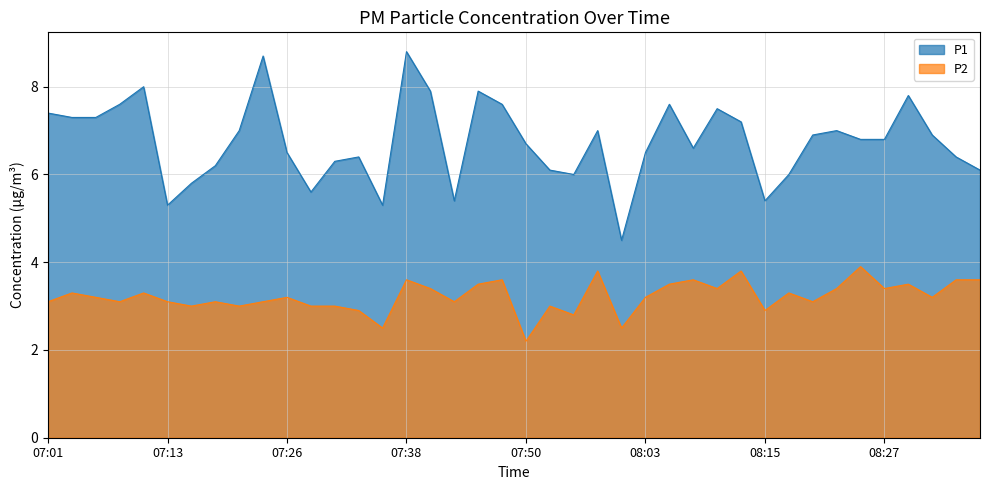

At which label does P2 first exceed 3?

07:01